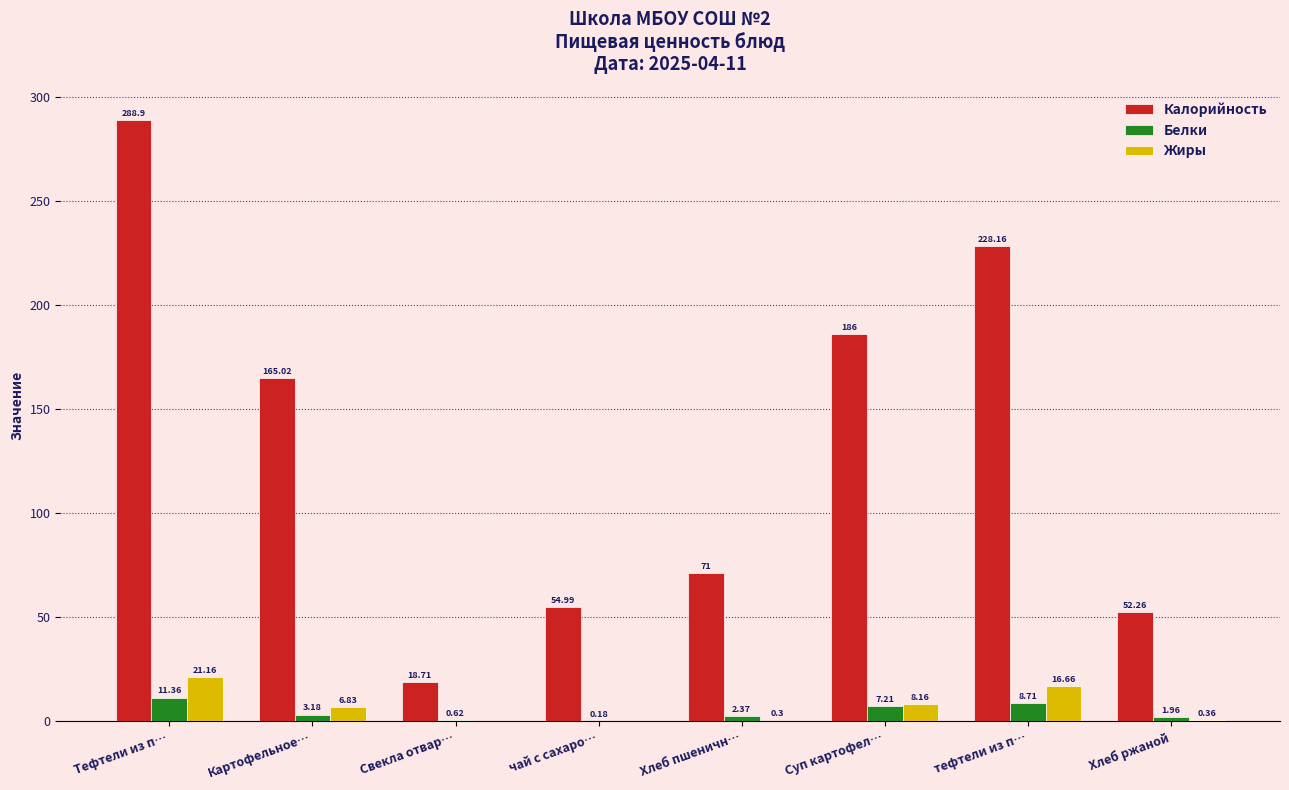

Which category has the highest value in the Белки series?

Тефтели из п…